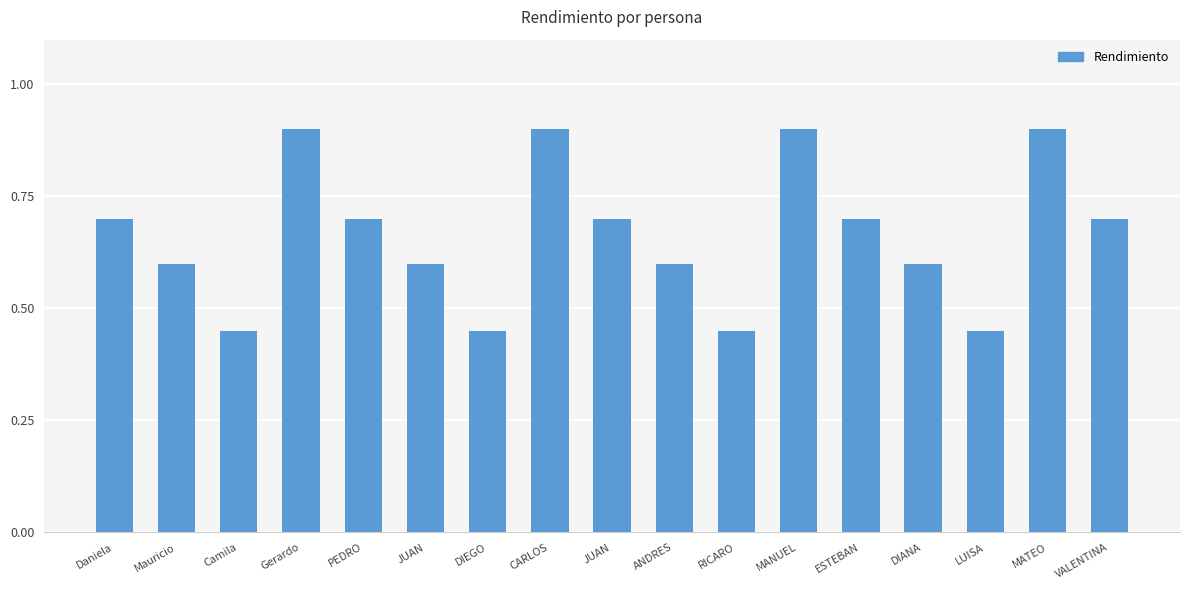

True or false: the data shows 0.9 at DIANA.

False